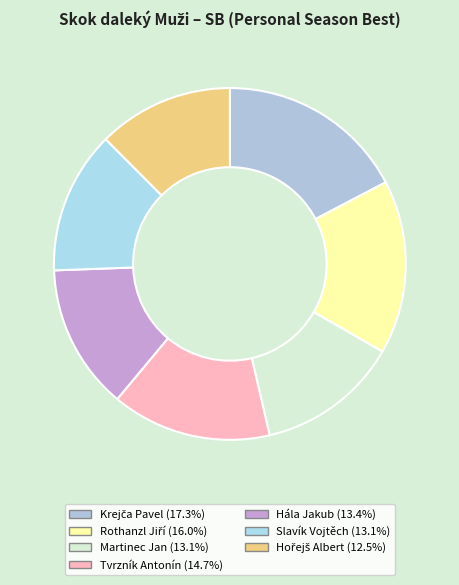

True or false: Krejča Pavel accounts for 17% of the total.

True